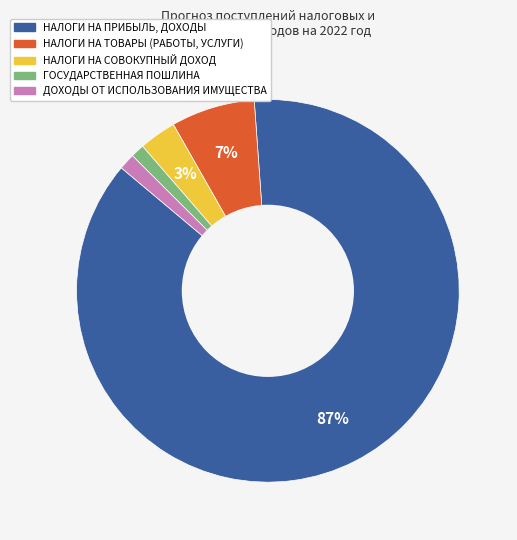

Which category has the biggest portion of the pie?

НАЛОГИ НА ПРИБЫЛЬ, ДОХОДЫ